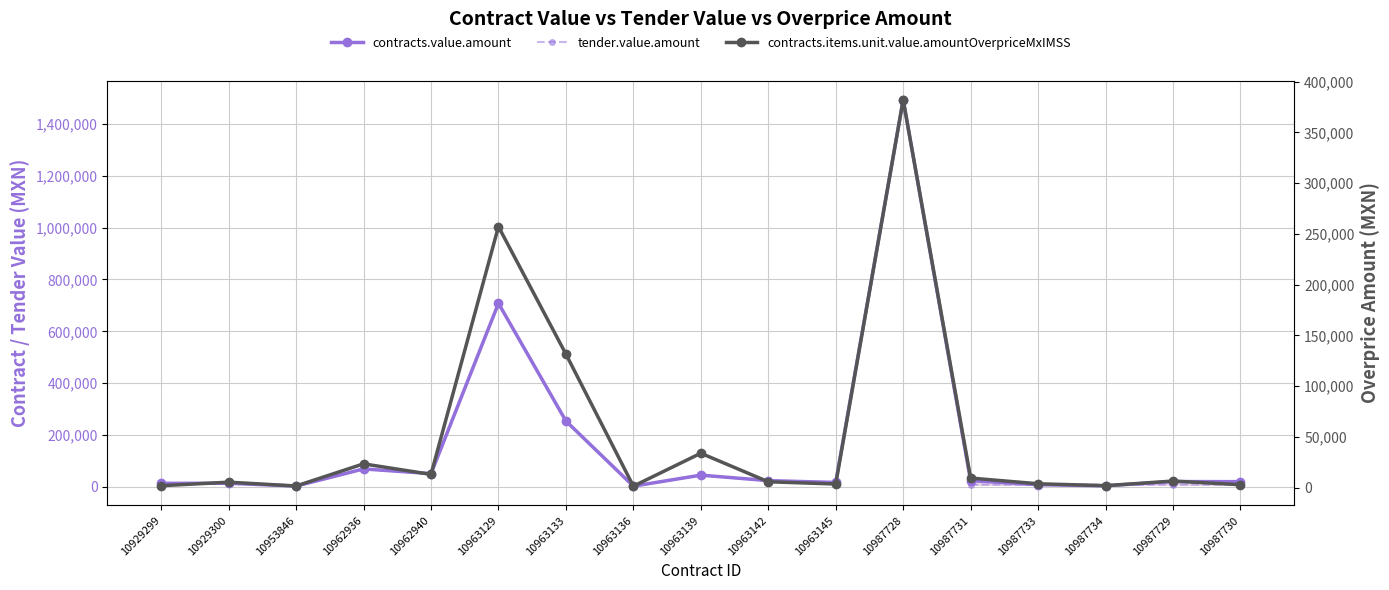

How many values in the tender.value.amount series are below 13920?

7